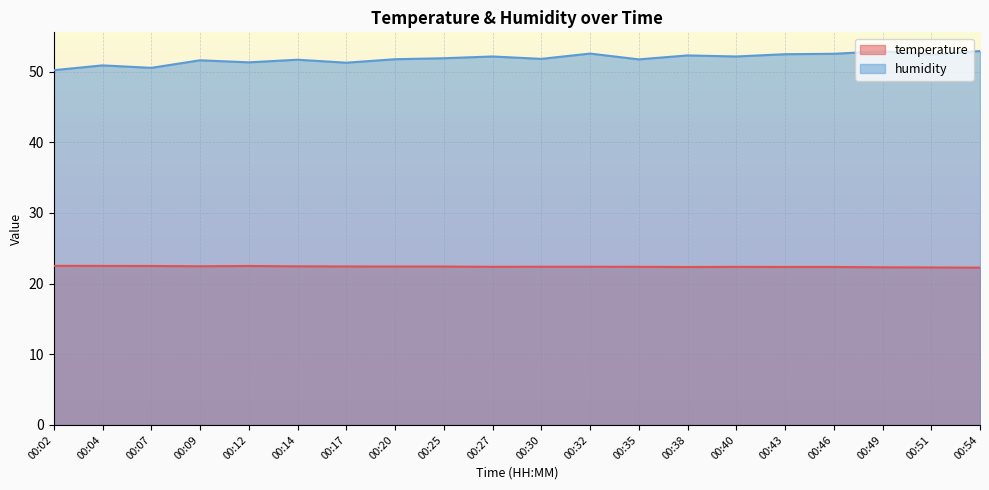

Reading left to right, transcribe all the data shown in this chart.

temperature: 22.5	22.5	22.5	22.4	22.5	22.4	22.4	22.4	22.4	22.4	22.4	22.4	22.4	22.3	22.4	22.4	22.4	22.3	22.3	22.2
humidity: 50.2	50.9	50.5	51.6	51.3	51.7	51.2	51.7	51.9	52.1	51.8	52.5	51.7	52.3	52.1	52.5	52.5	52.9	52.4	52.9